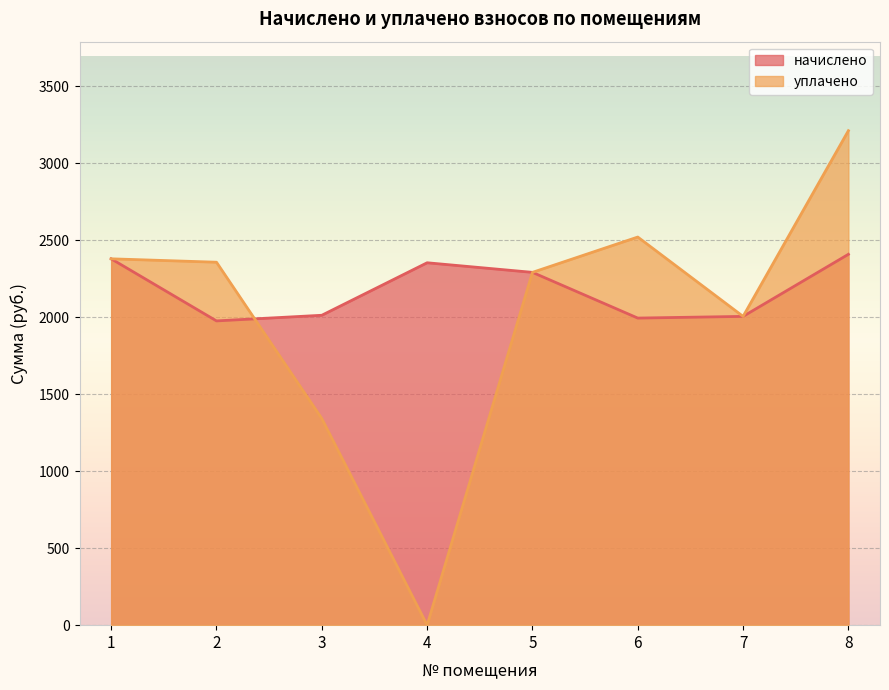

List the series in order of their peak value, highest first.

уплачено, начислено